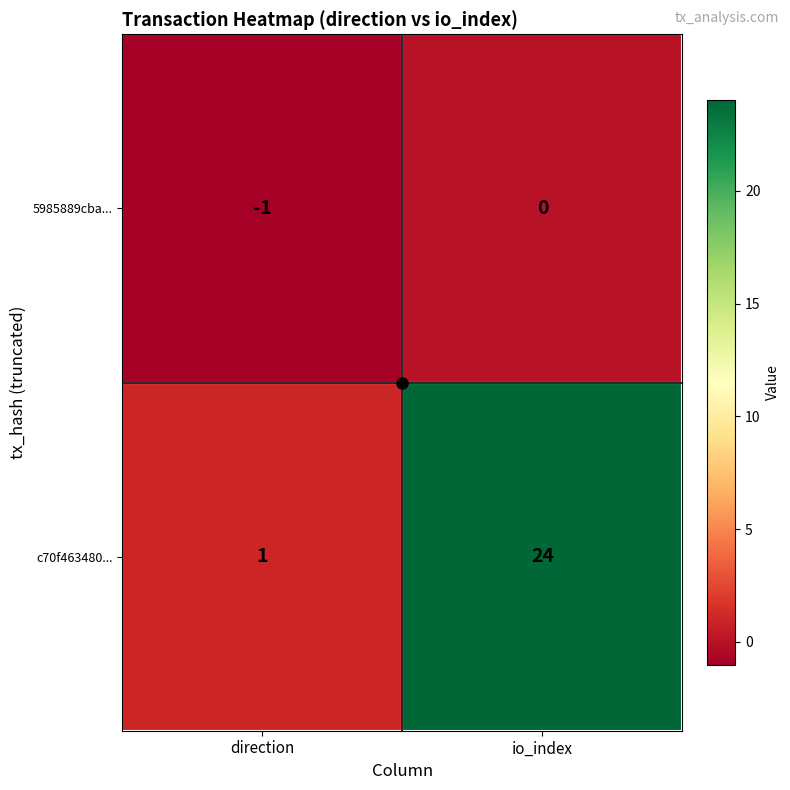

At which category is the sum across all series the highest?

io_index